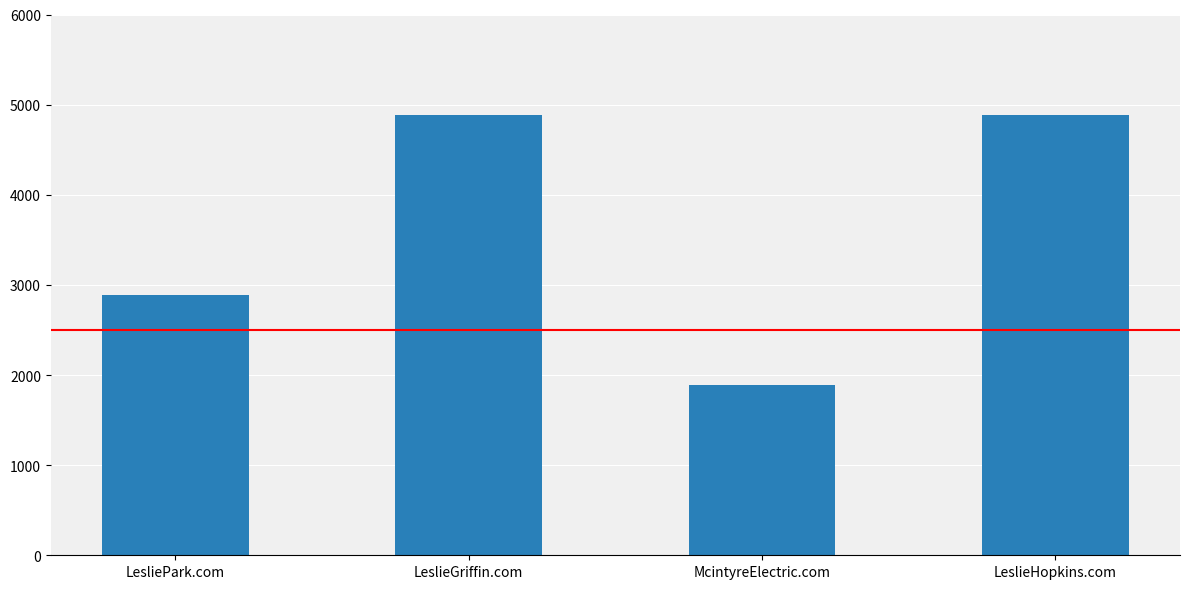

What is the minimum value shown in the chart?

1888